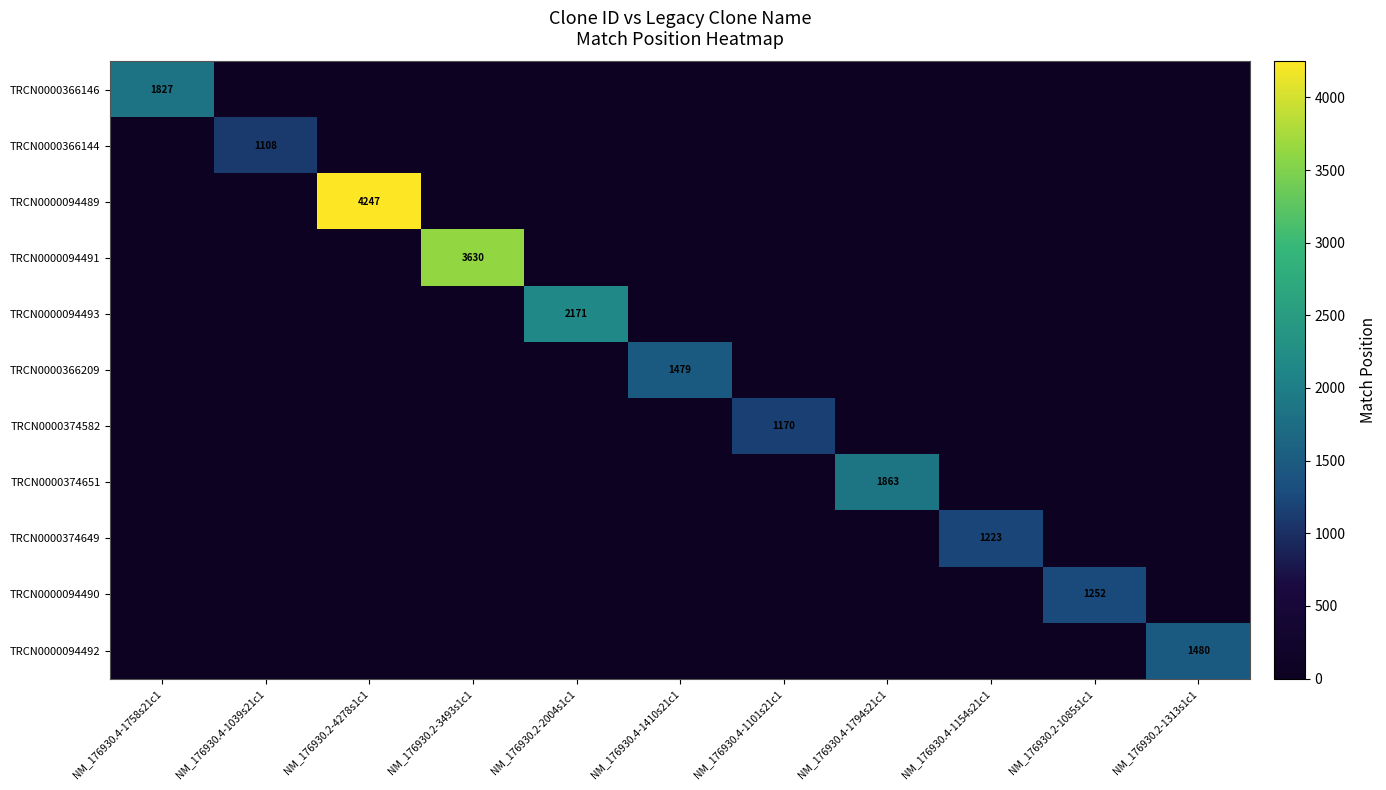

Which category has the highest value across all series?

NM_176930.2-4278s1c1